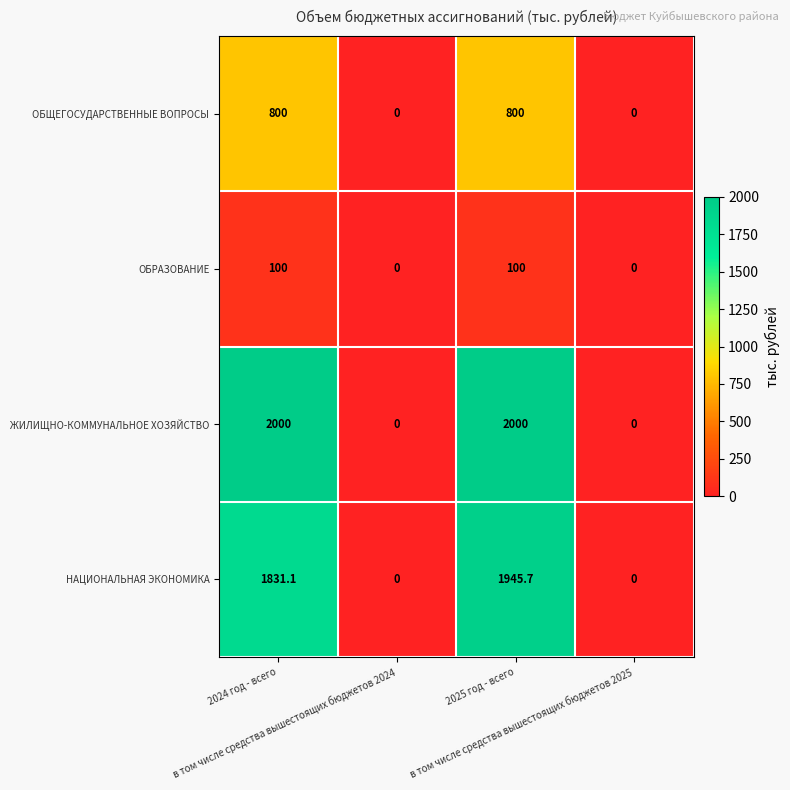

List the series in order of their peak value, highest first.

ЖИЛИЩНО-КОММУНАЛЬНОЕ ХОЗЯЙСТВО, НАЦИОНАЛЬНАЯ ЭКОНОМИКА, ОБЩЕГОСУДАРСТВЕННЫЕ ВОПРОСЫ, ОБРАЗОВАНИЕ